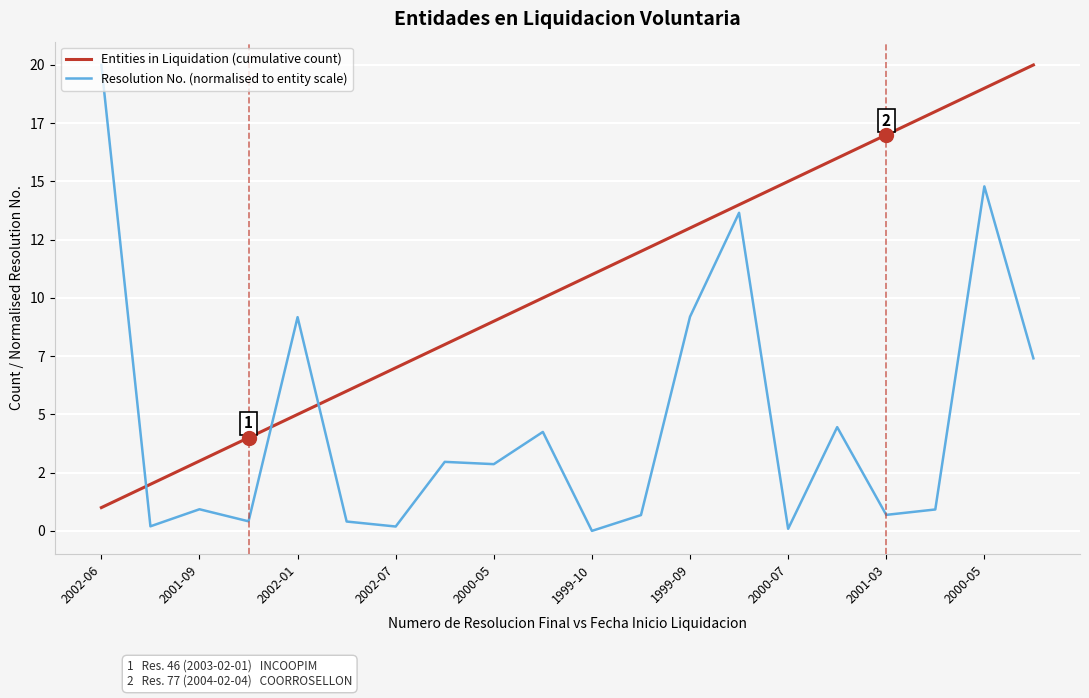

What are all the series names shown in the legend?

Entities in Liquidation (cumulative count), Resolution No. (normalised to entity scale)